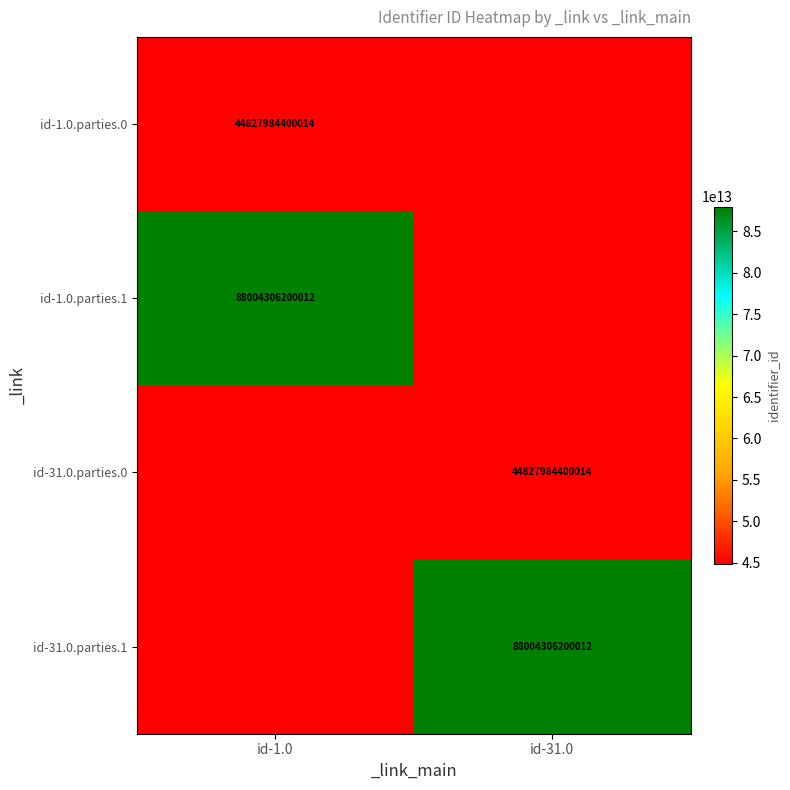

Is it true that id-31.0.parties.1 equals 60243342062444.5 at id-31.0?

False